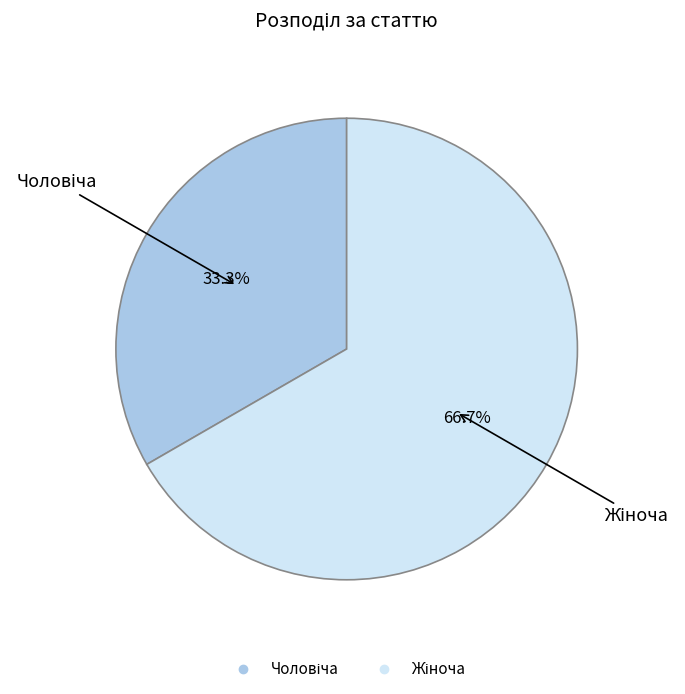

Does any single category account for the majority?

Yes